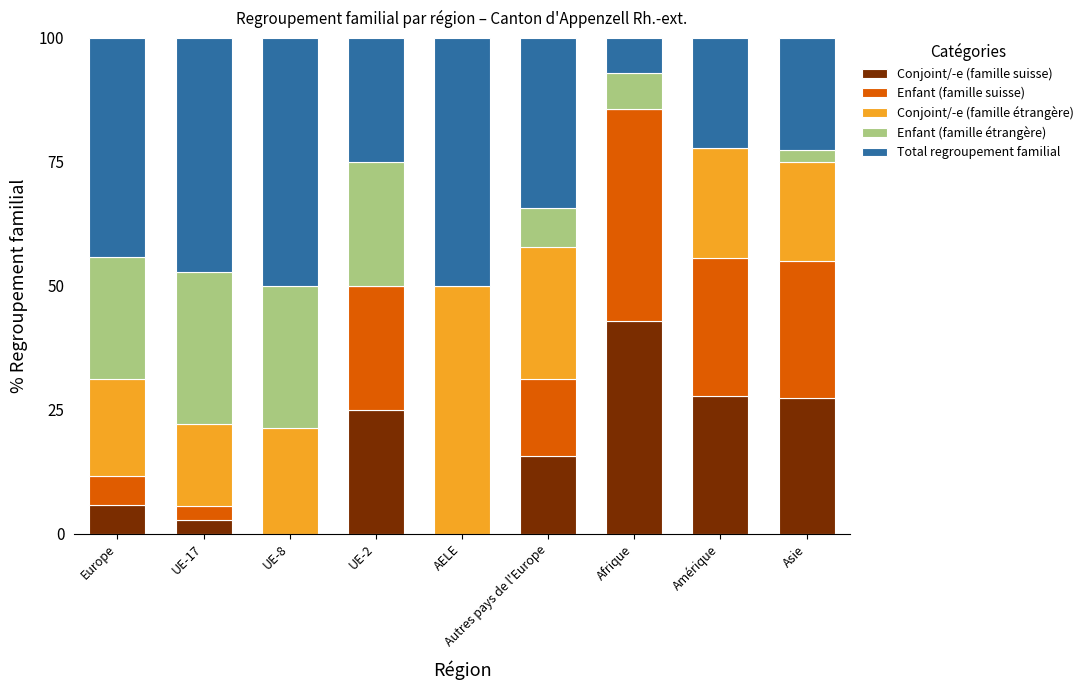

Is it true that Conjoint/-e (famille suisse) equals 27.8 at Amérique?

True